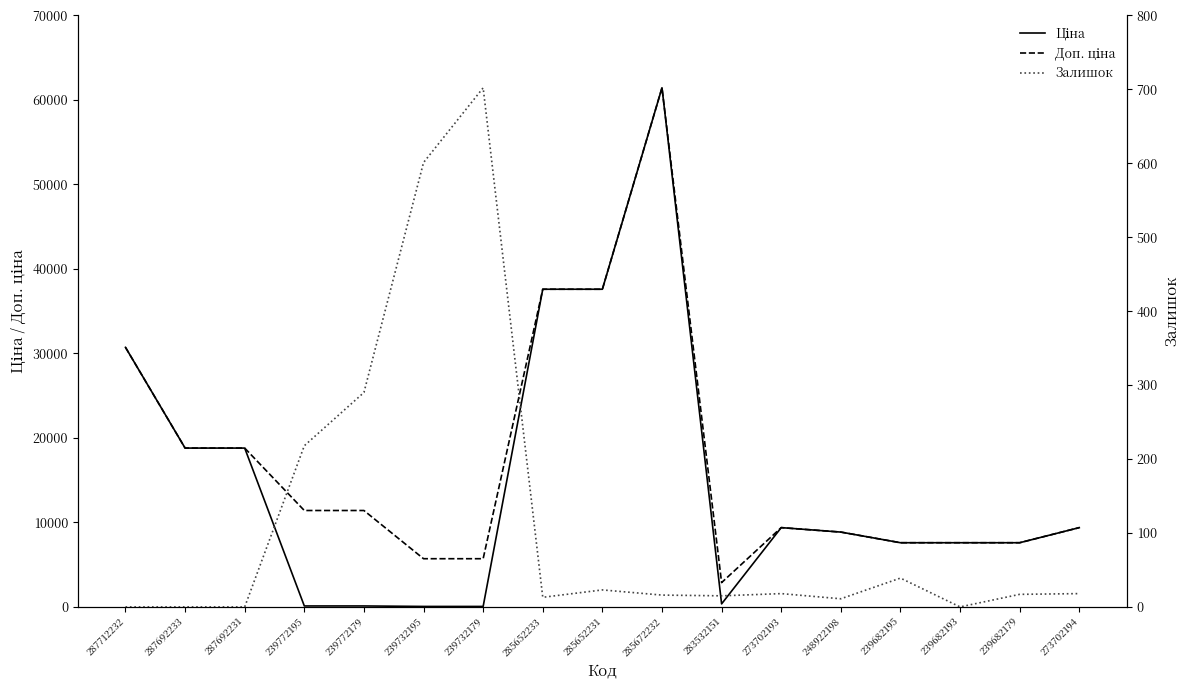

Read the Ціна value at 273702194.

9384.0